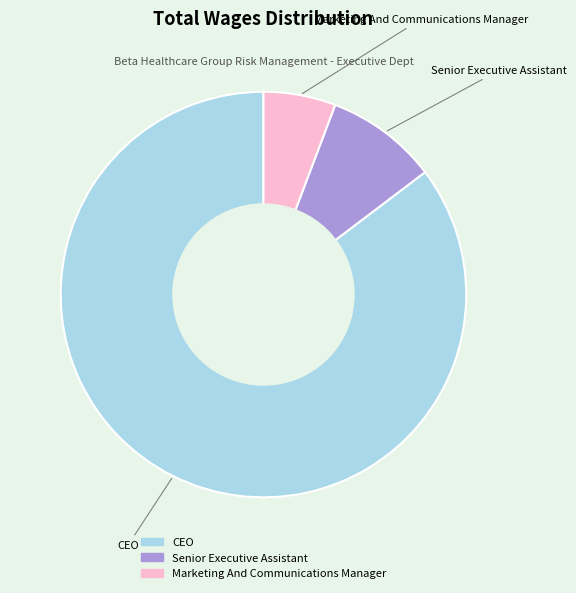

Between Senior Executive Assistant and Marketing And Communications Manager, which is larger?

Senior Executive Assistant